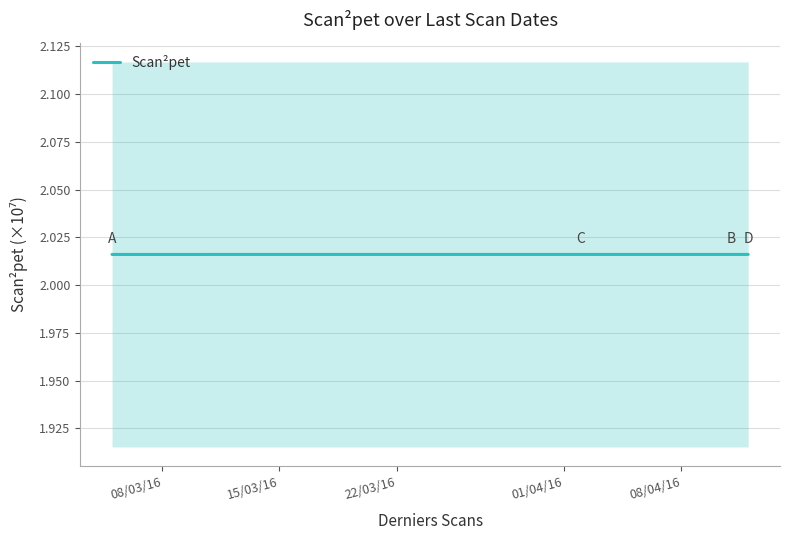

What is the maximum value shown in the chart?

2.0